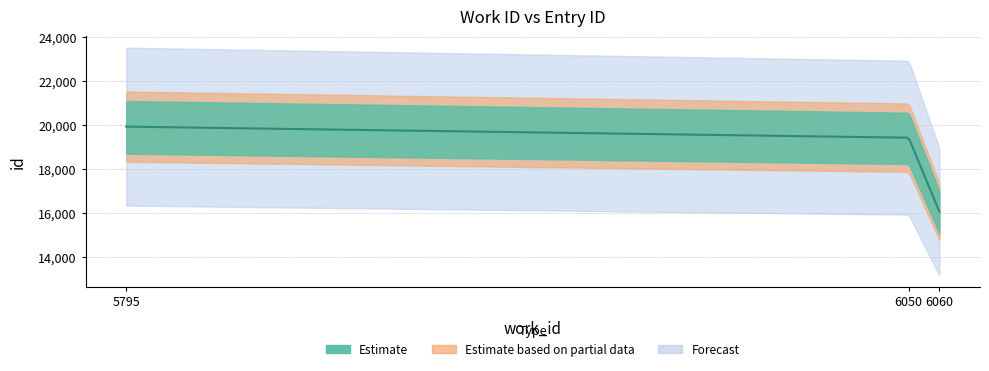

Which label corresponds to the largest value in the chart?

5795